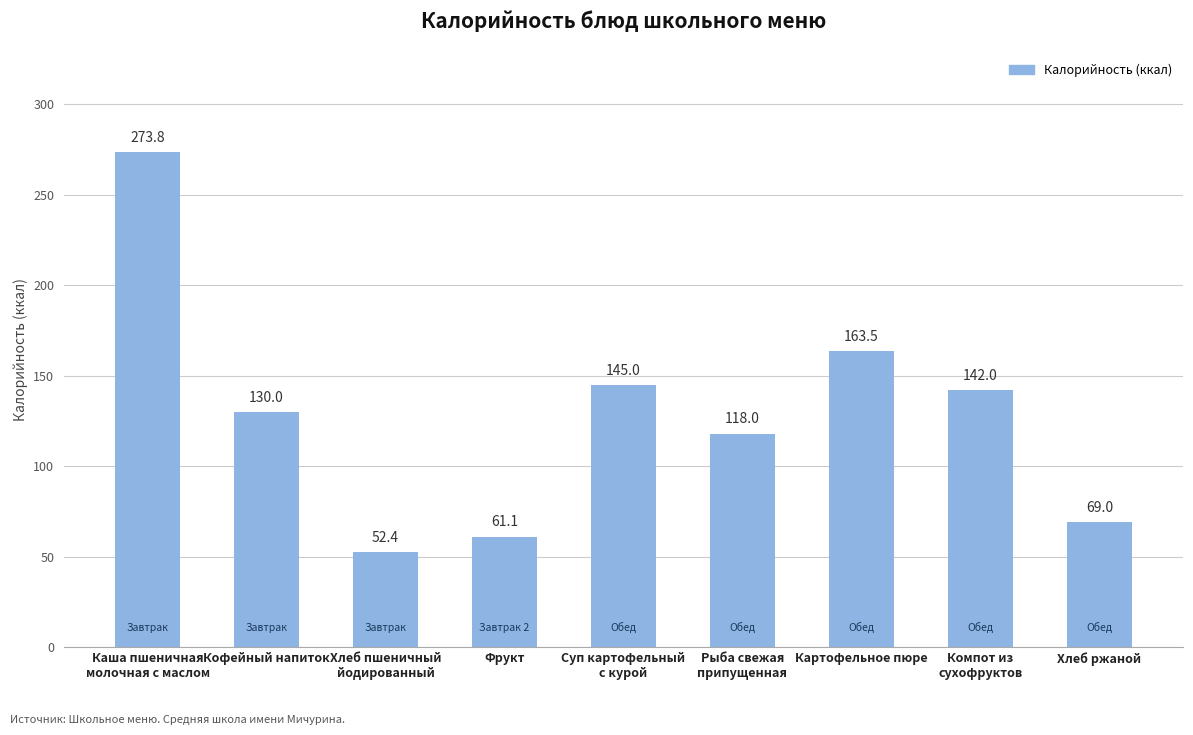

What position from the right is Фрукт?

6